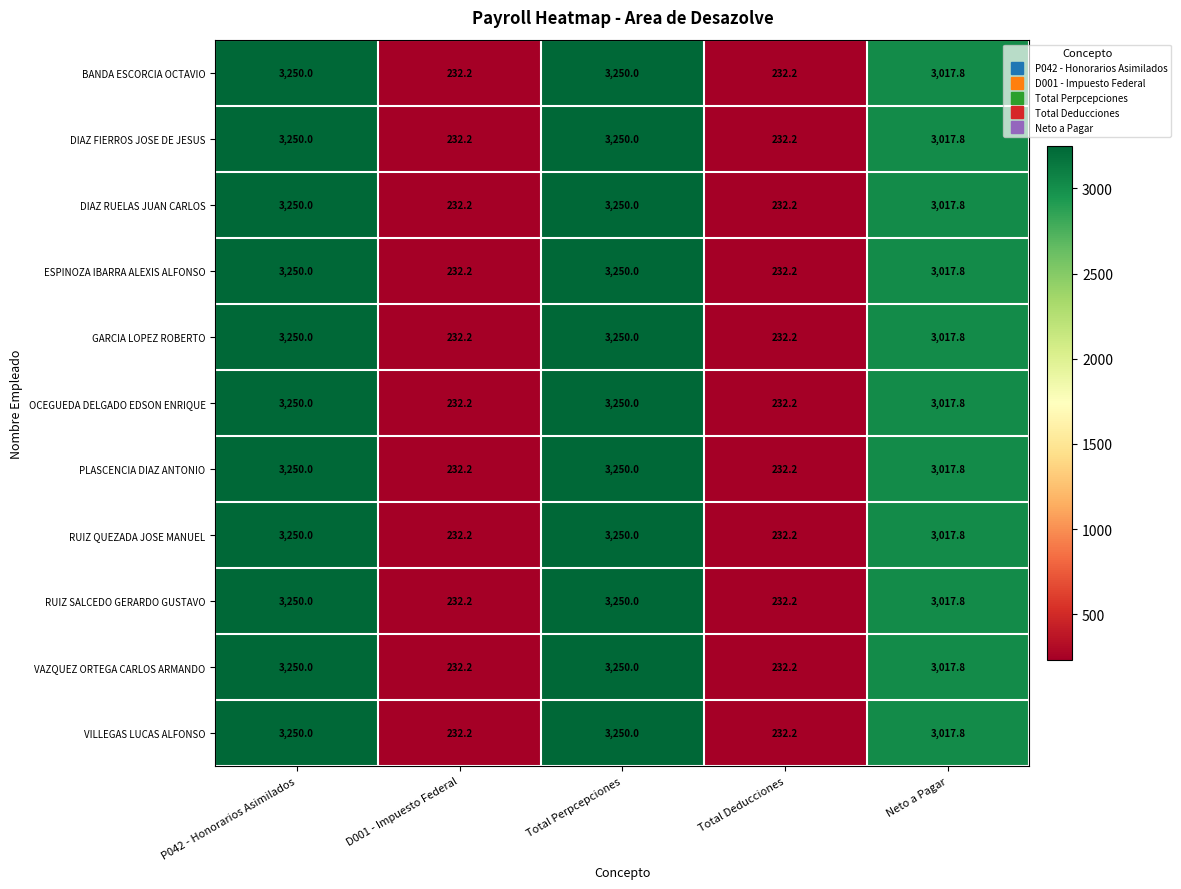

At how many categories does at least one series exceed 2801?

3